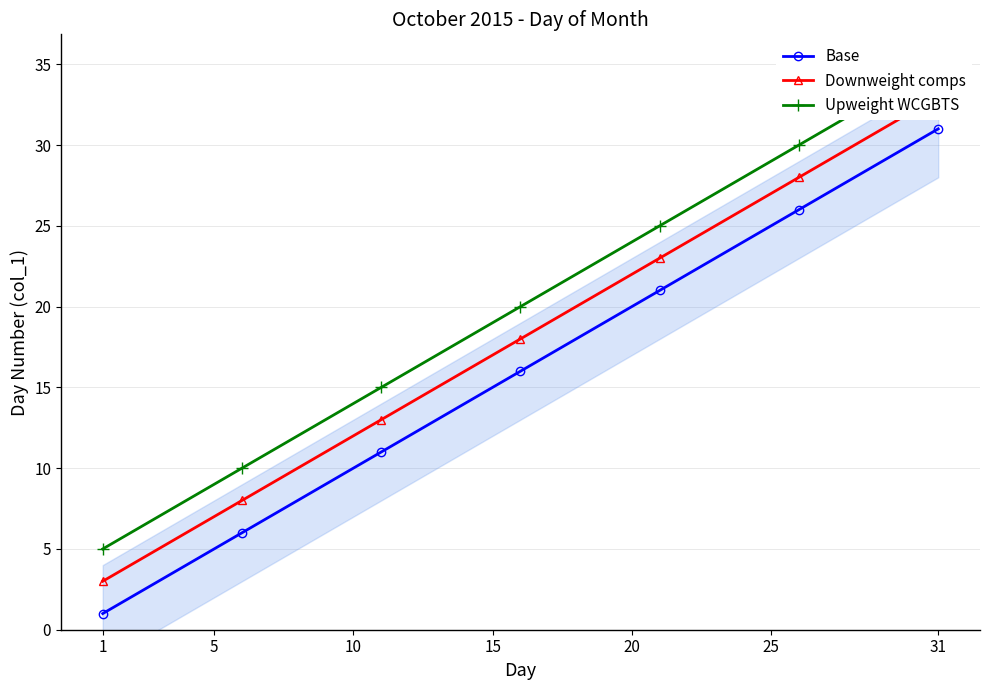

True or false: Base has more than 1 interior local peaks.

False